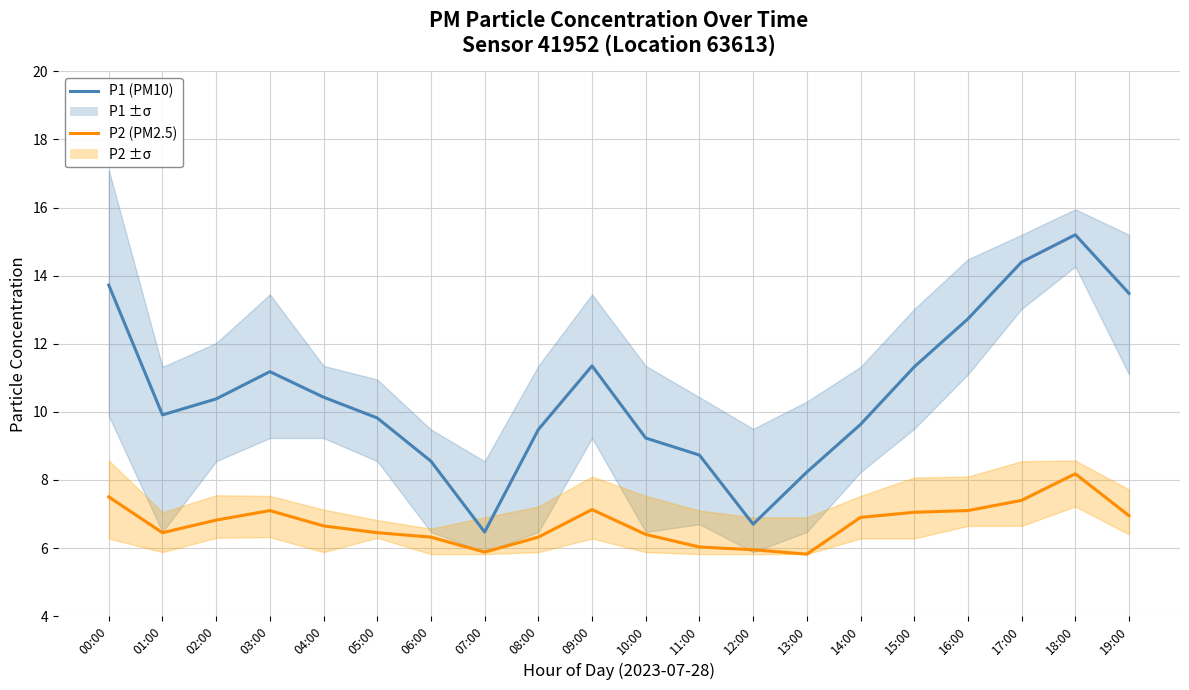

What is the greatest value displayed?

15.2